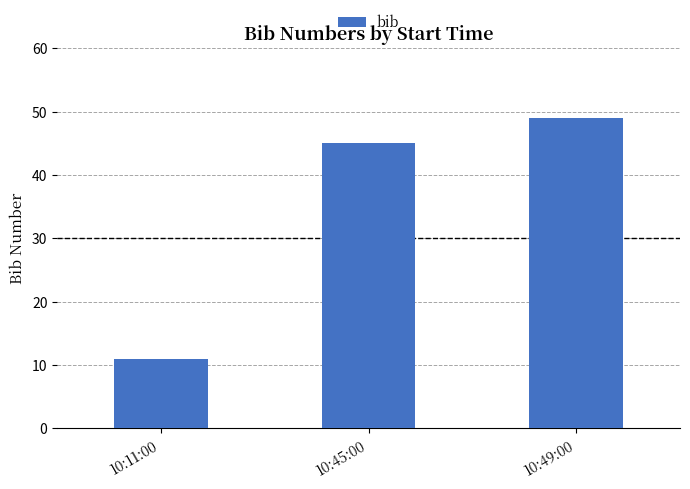

List the labels in order of value, largest first.

10:49:00, 10:45:00, 10:11:00